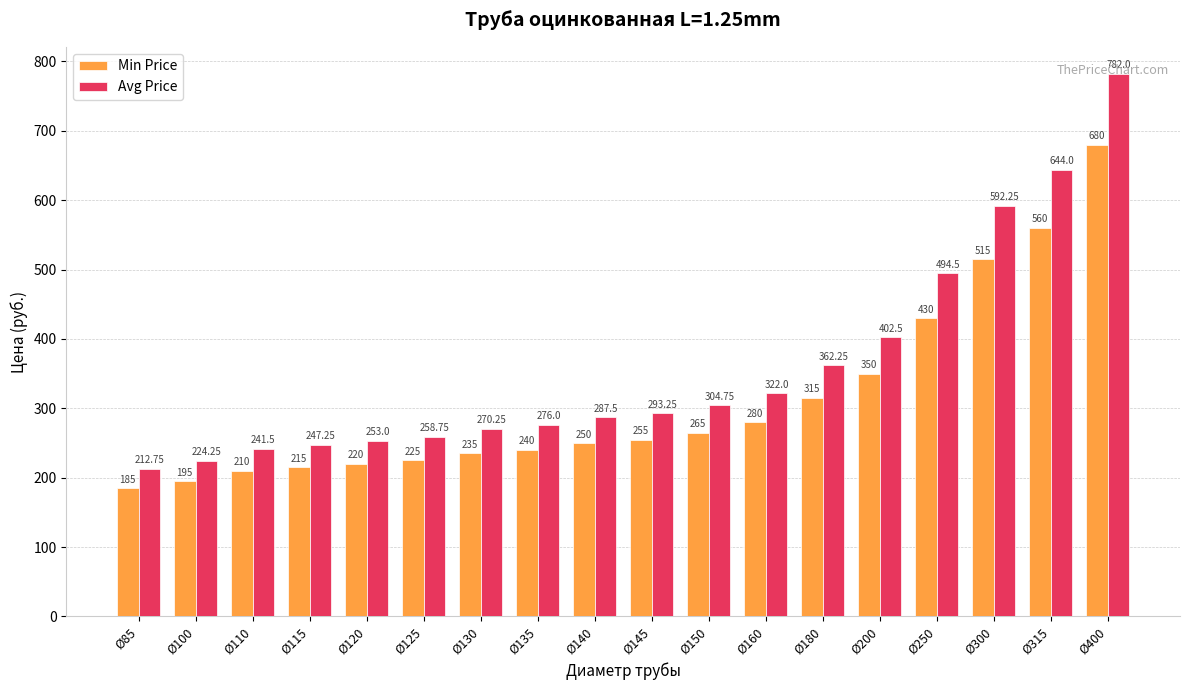

What are all the series names shown in the legend?

Min Price, Avg Price